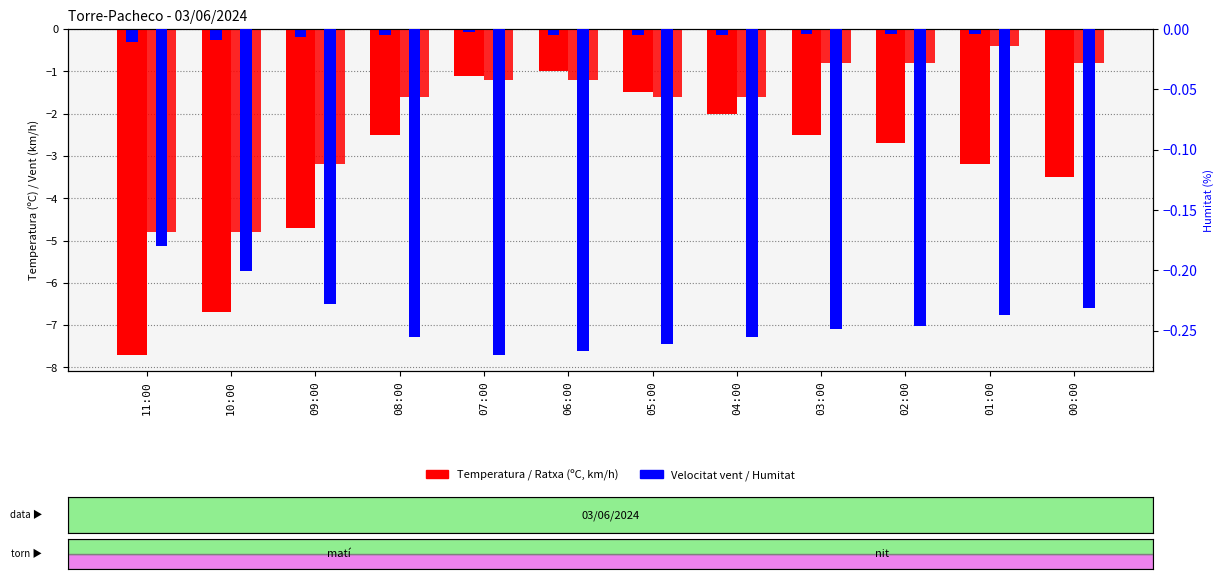

At which label does Humitat (%) reach its peak?

11:00